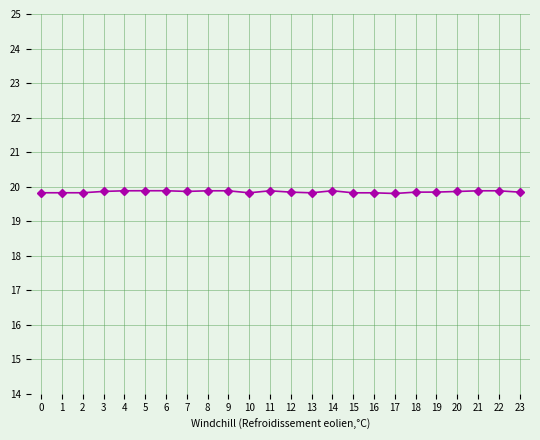

How many data points does each series have?

24